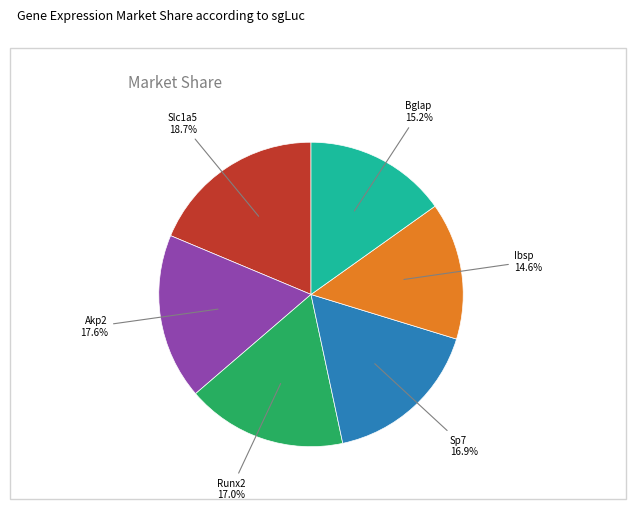

Is there a majority slice in this chart?

No